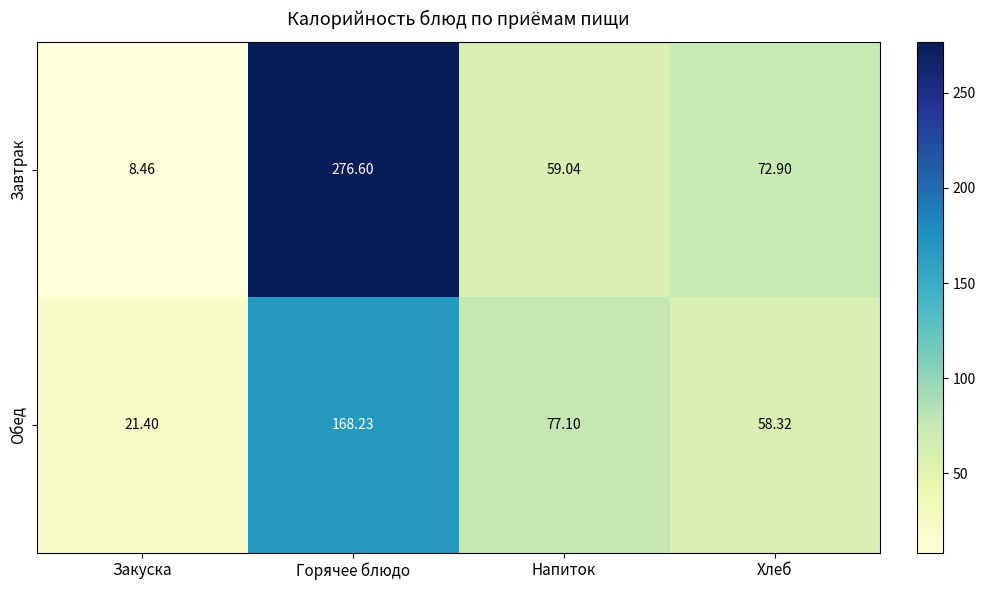

What is the total value across all series at Горячее блюдо?

444.8